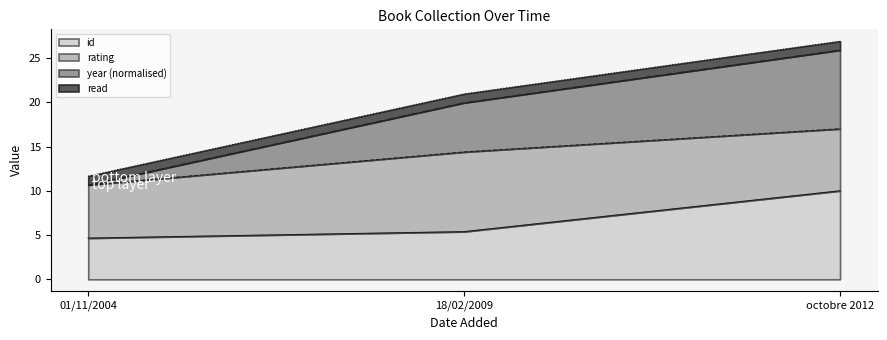

List the labels in order of id value, largest first.

octobre 2012, 18/02/2009, 01/11/2004